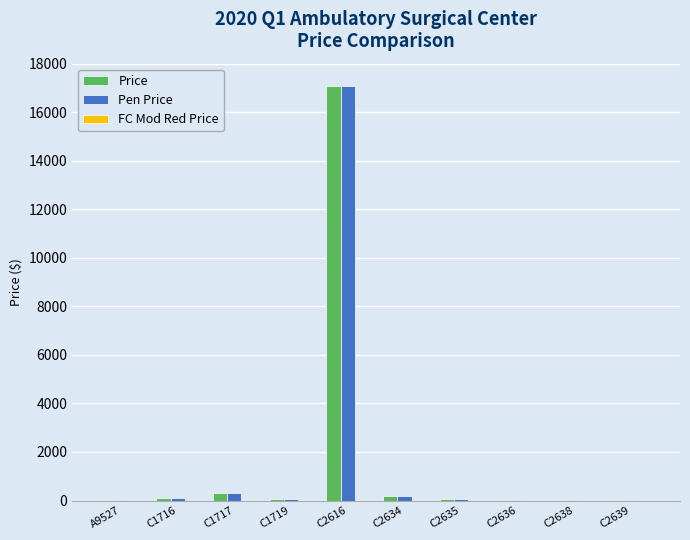

At which category does the chart reach its peak across all series?

C2616